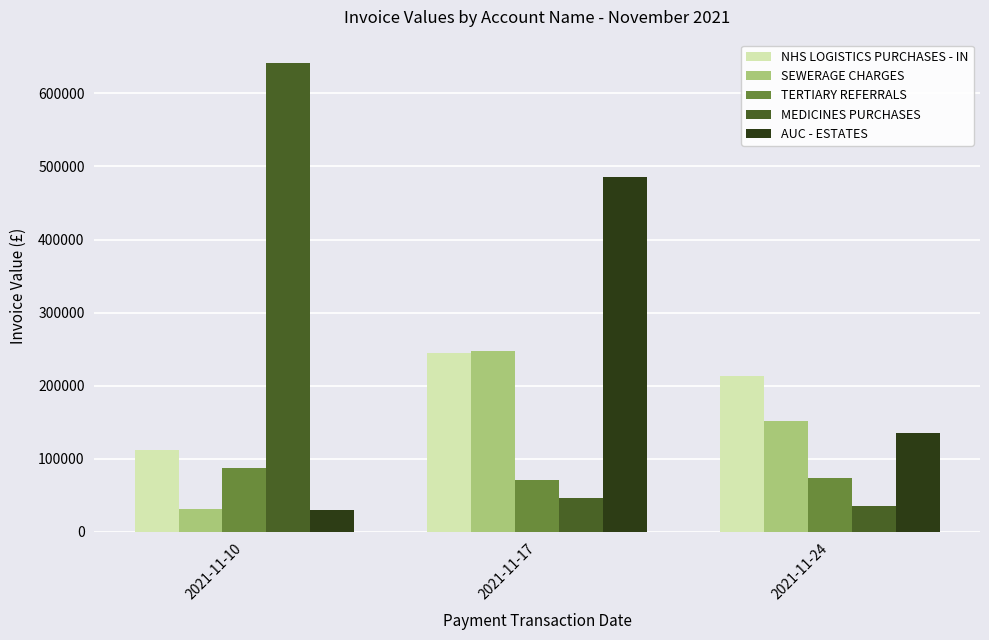

What is the total value across all series at 2021-11-10?

902222.0